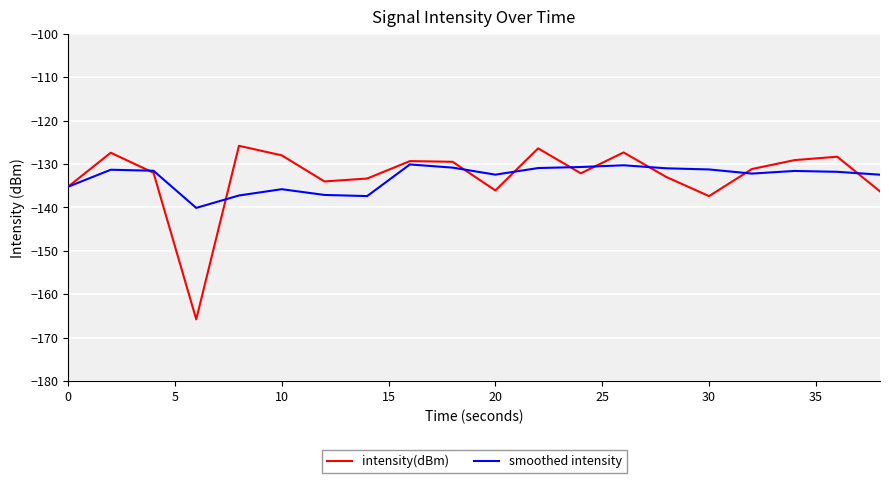

True or false: smoothed intensity and intensity(dBm) cross at least once.

True